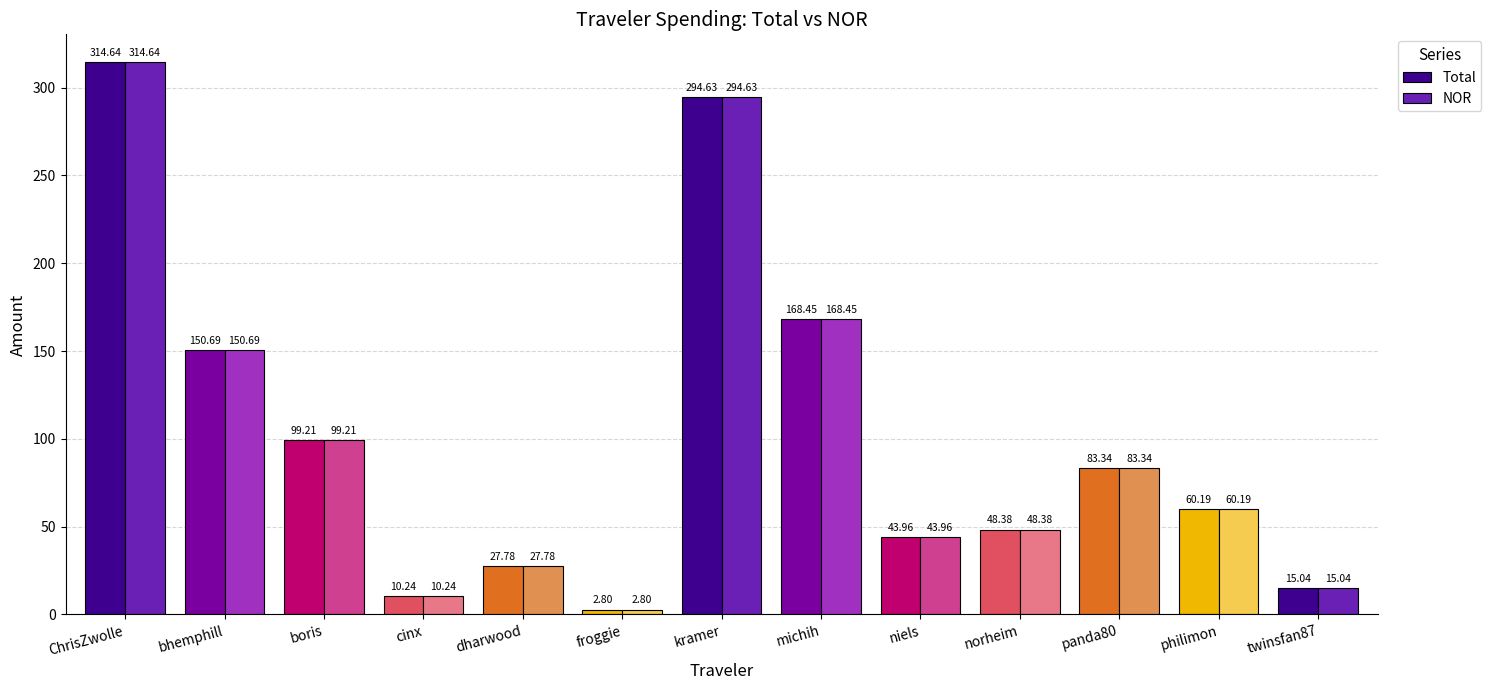

Is the value of Total at ChrisZwolle greater than the value of NOR at cinx?

Yes